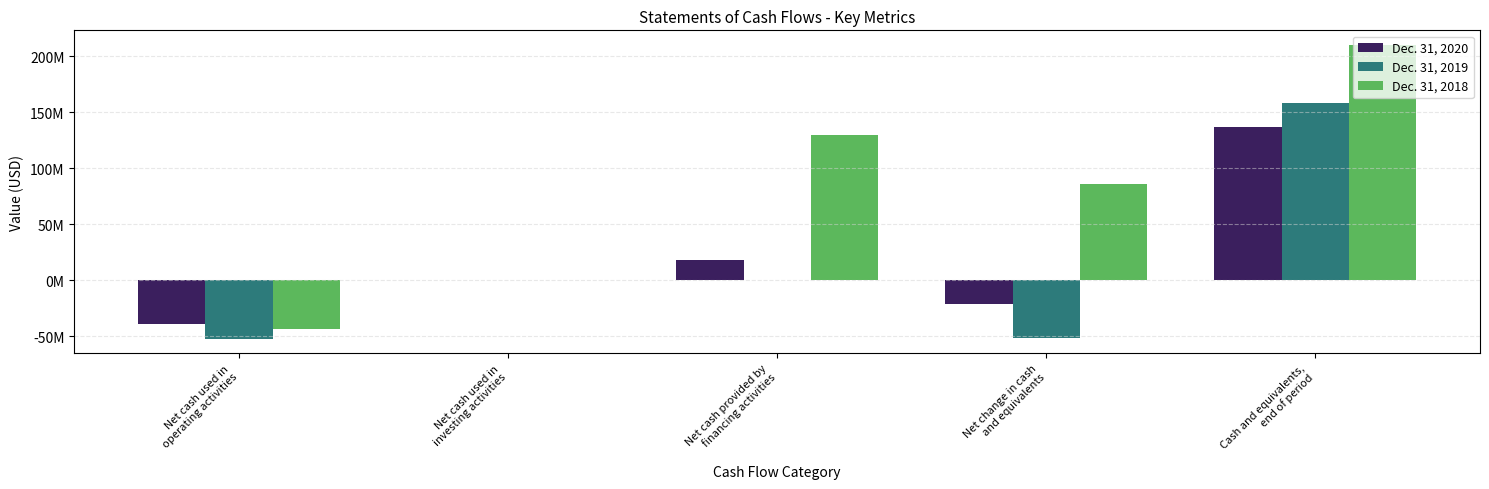

What are all the series names shown in the legend?

Dec. 31, 2020, Dec. 31, 2019, Dec. 31, 2018